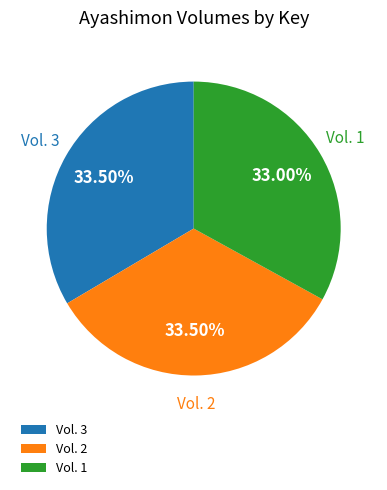

Combined, do Vol. 1 and Vol. 3 account for over 50%?

Yes